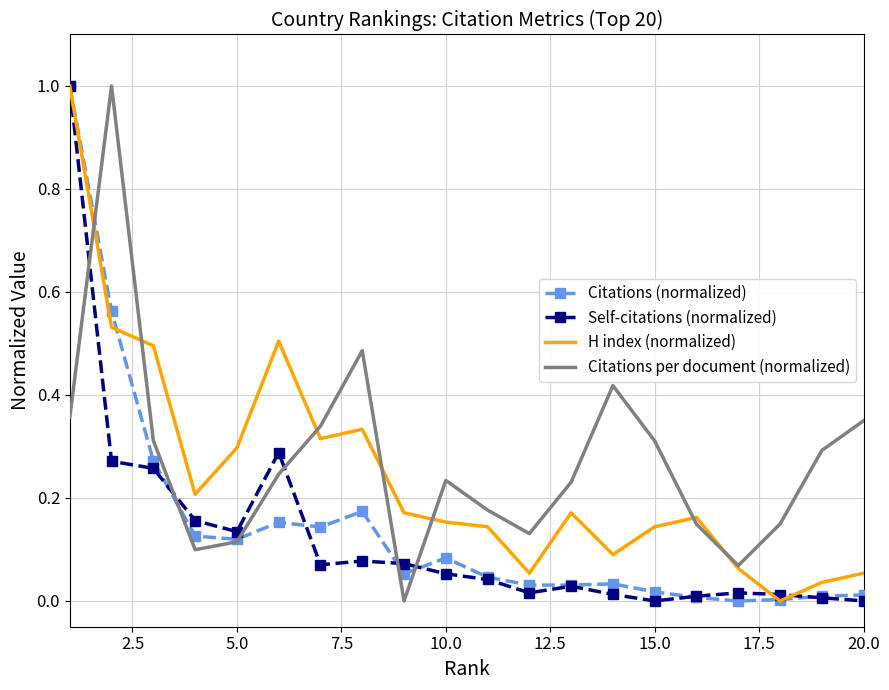

What is the maximum value shown in the chart?

1.0